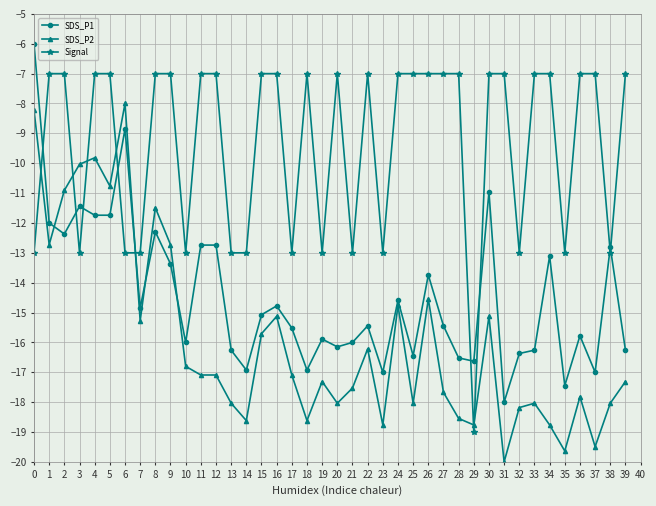

After their last crossing, which series has the higher values: SDS_P2 or Signal?

Signal